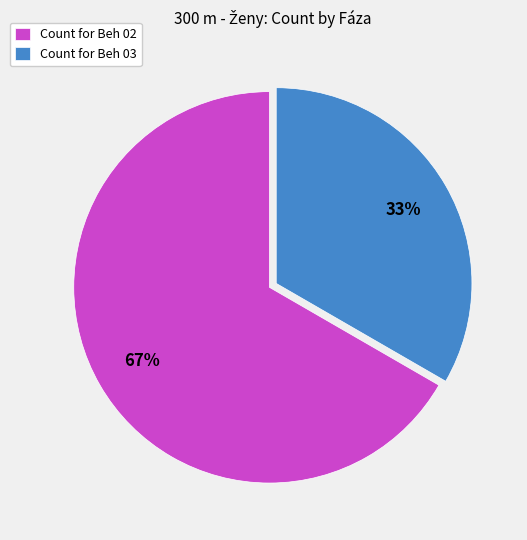

Between Count for Beh 02 and Count for Beh 03, which is larger?

Count for Beh 02